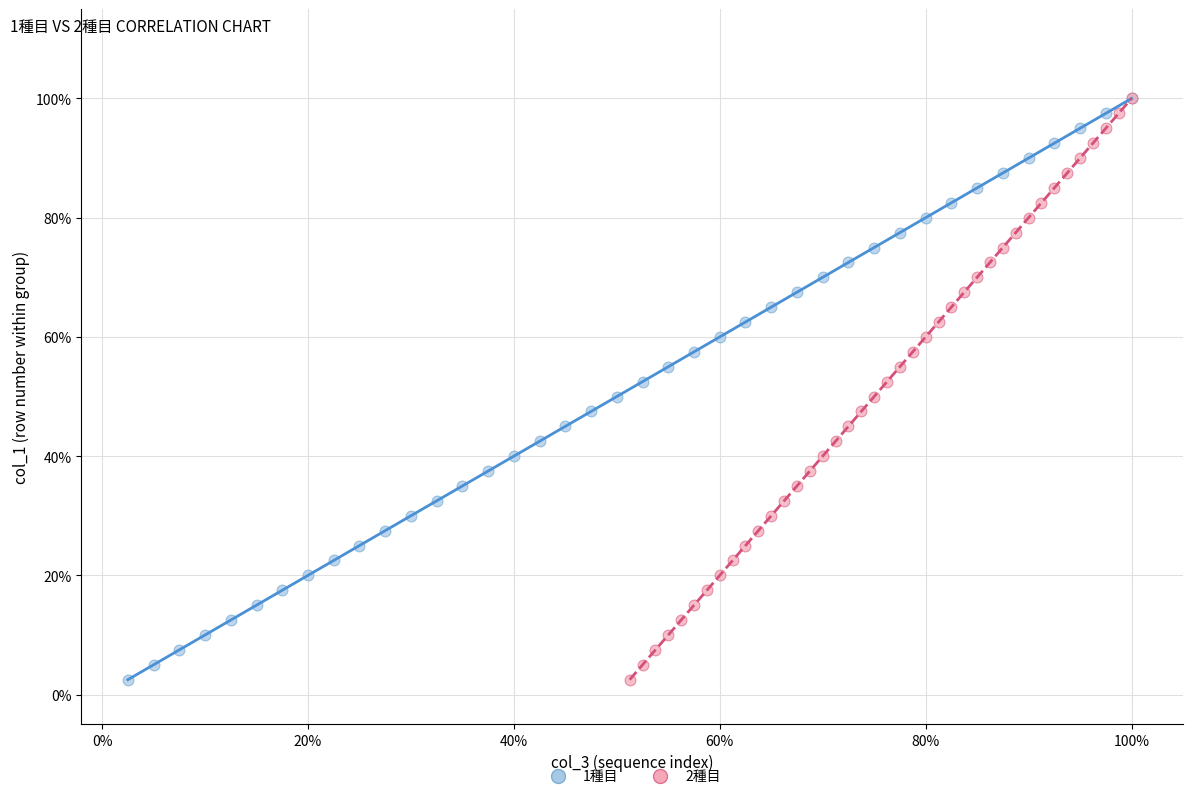

What are all the series names shown in the legend?

1種目, 2種目